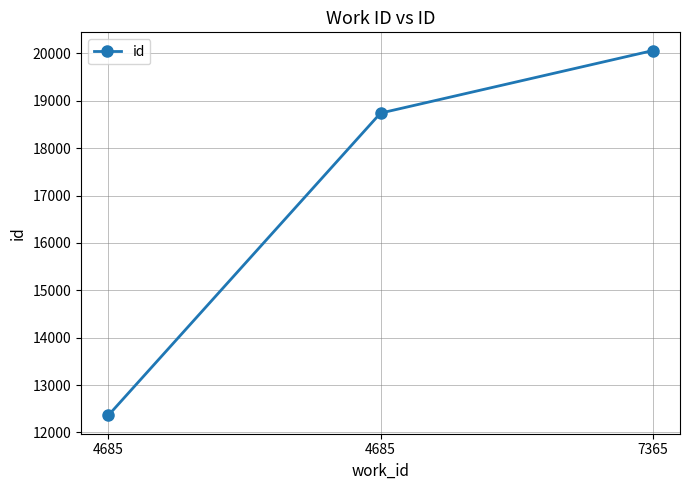

Where does the data first go above 18741?

7365